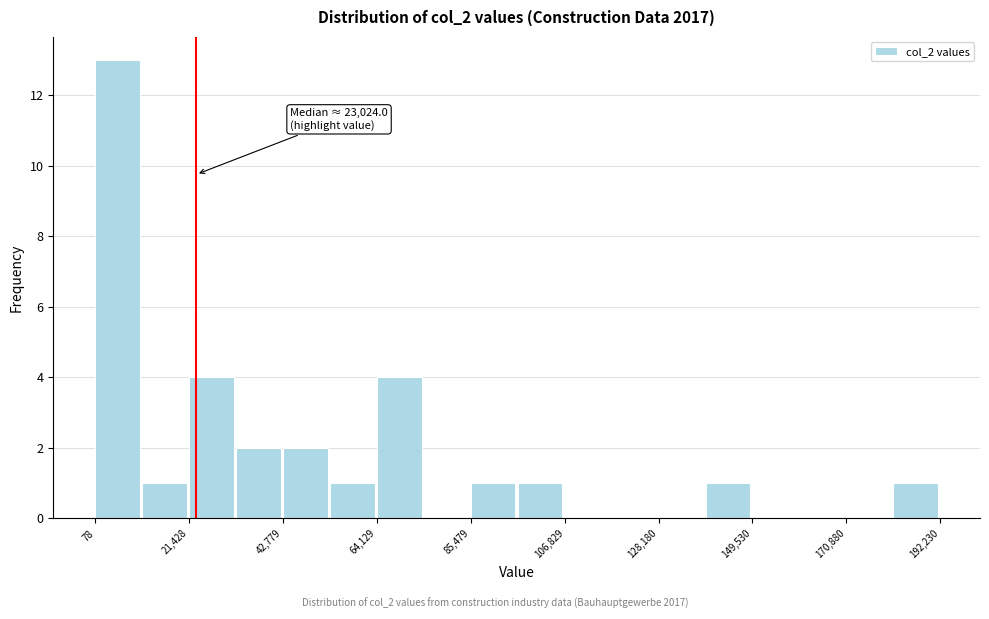

Around what value on the x-axis is the tallest bar? Give the approximate position of its centre, as read against the axis.

5000